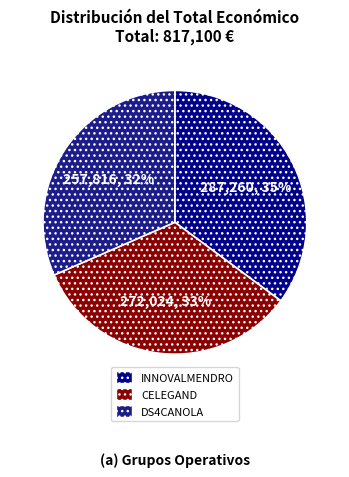

Which slice is the smallest?

DS4CANOLA